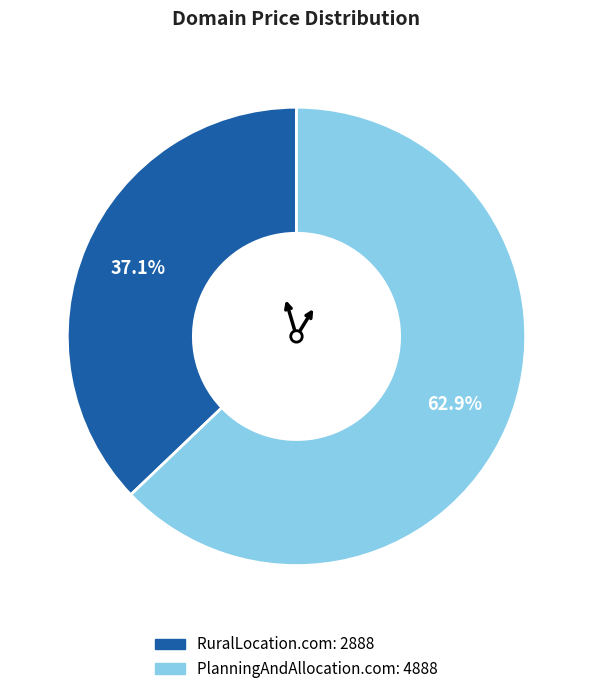

To the nearest percent, what is the average slice percentage?

50%